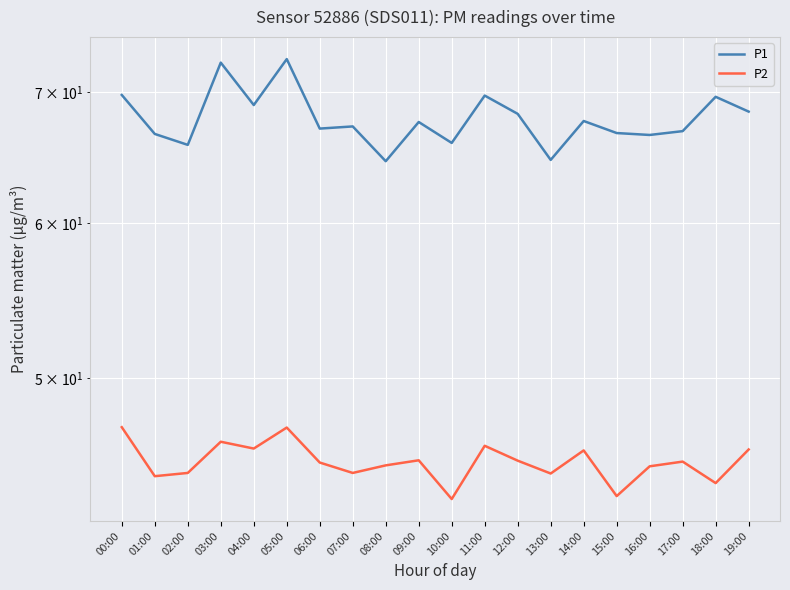

What is the label of the 16th point from the right?

04:00